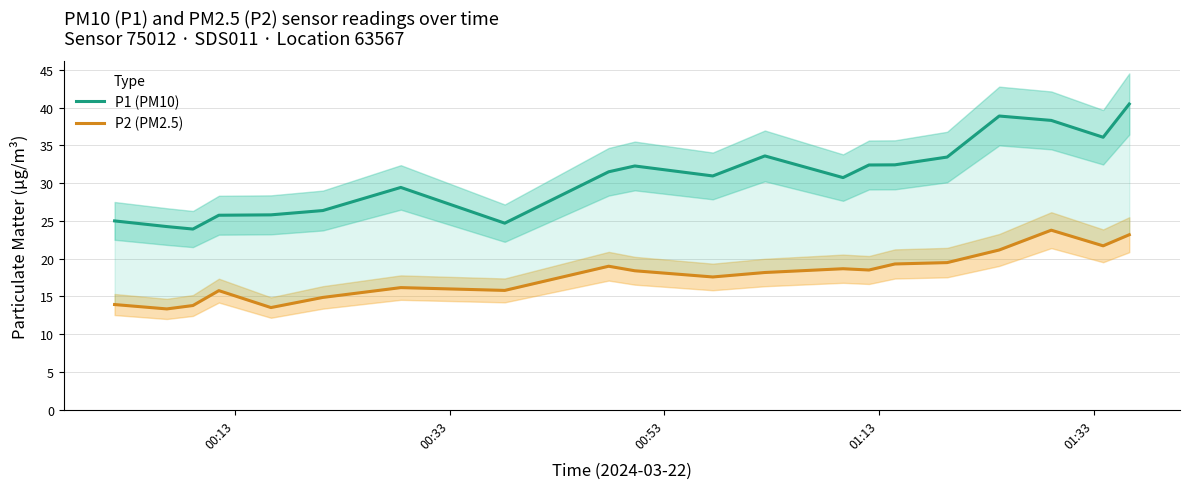

What is the value of the P1 (PM10) point at the 1st from the left?

25.0